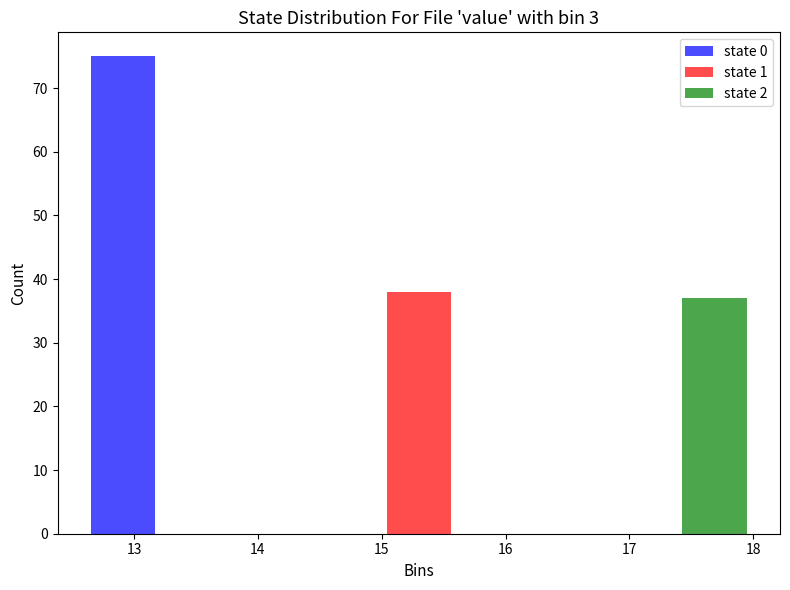

Reading left to right, list every range on the x-axis with the height of the bar of each series over it. Neither the bar edges nor the heights are printed on the chart, so give them approximately, as read against the axes.

12.5 to 14.4: state 0=75	state 1=0	state 2=0
14.4 to 16.2: state 0=0	state 1=38	state 2=0
16.2 to 18.1: state 0=0	state 1=0	state 2=37